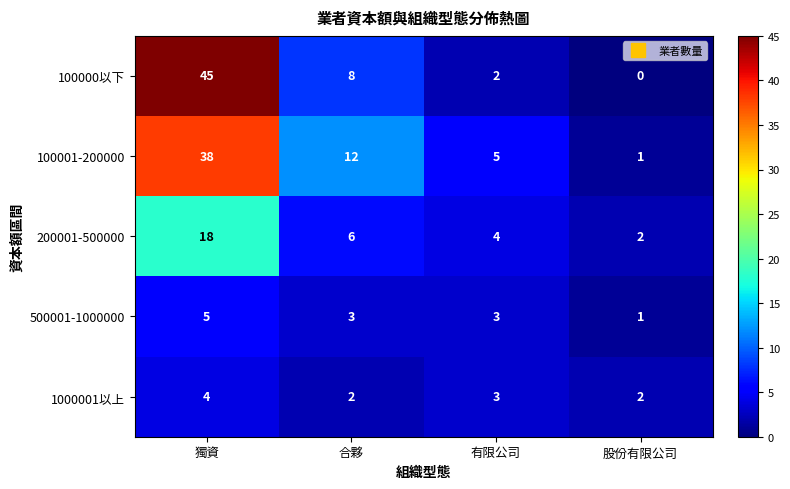

Which series has the largest range (max minus min)?

100000以下